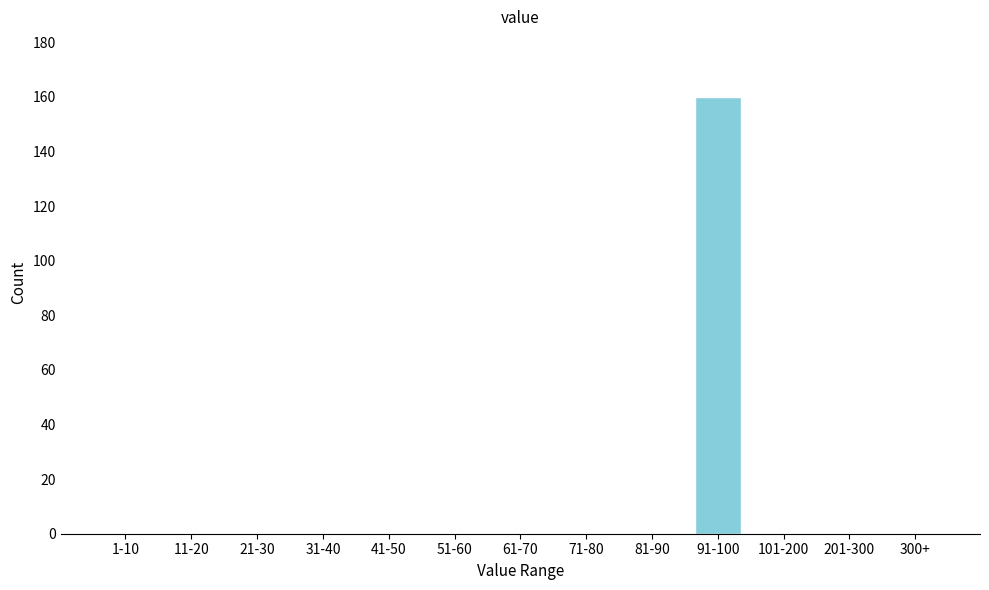

Reading left to right, extract all data points from this chart.

1-10=0	11-20=0	21-30=0	31-40=0	41-50=0	51-60=0	61-70=0	71-80=0	81-90=0	91-100=160	101-200=0	201-300=0	300+=0